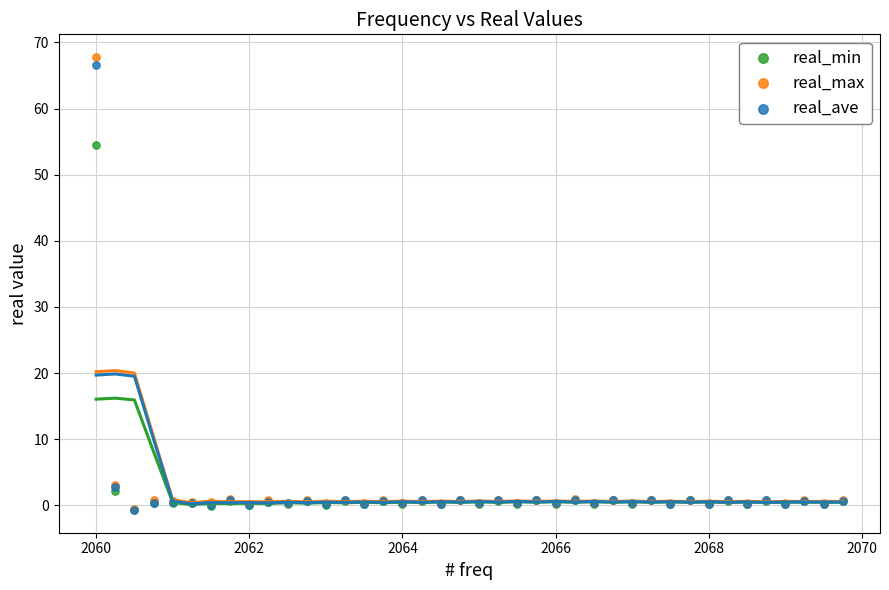

Which series has the largest Y range (max minus min)?

real_max